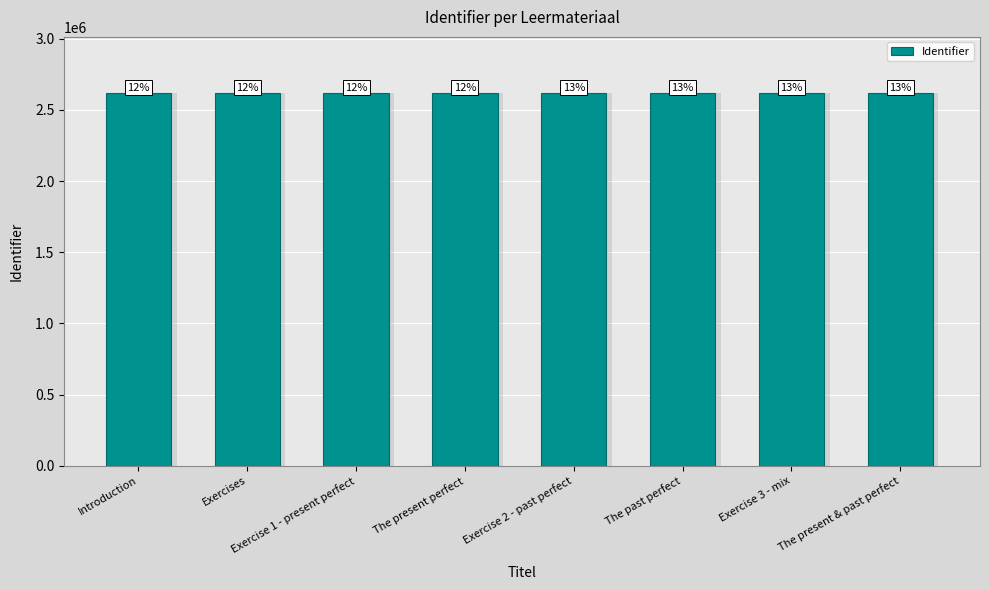

What is the minimum value shown in the chart?

2620043